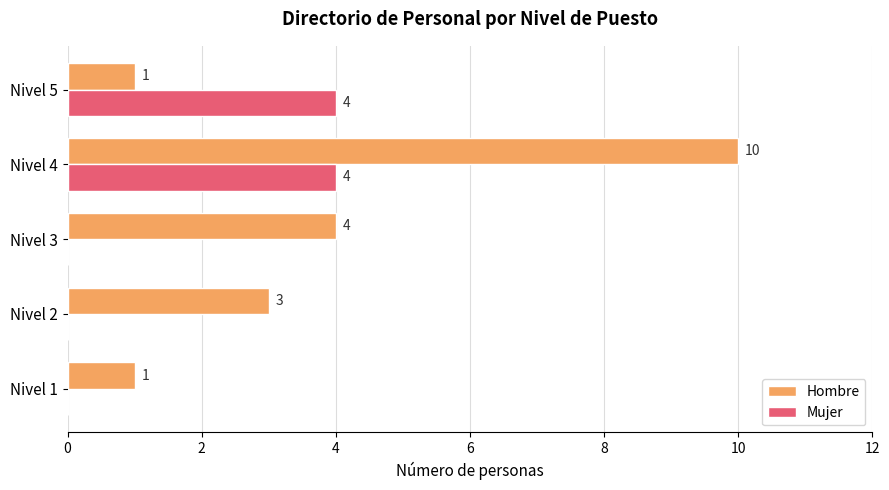

What is the sum of the Hombre values at Nivel 5 and Nivel 3?

5